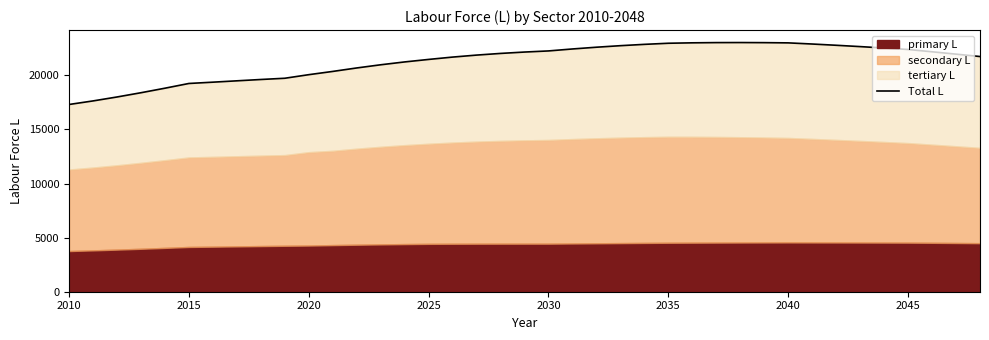

True or false: the data shows 21479.0 at 2025.

True